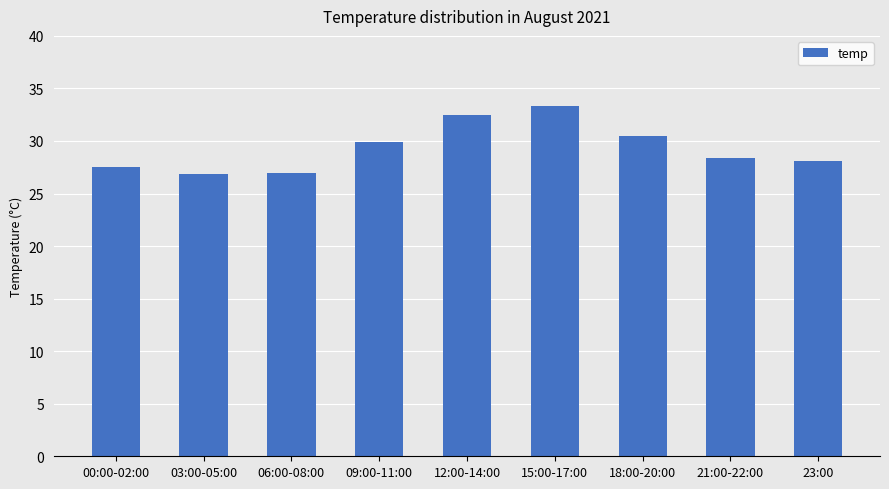

Does the chart contain stacked bars?

No